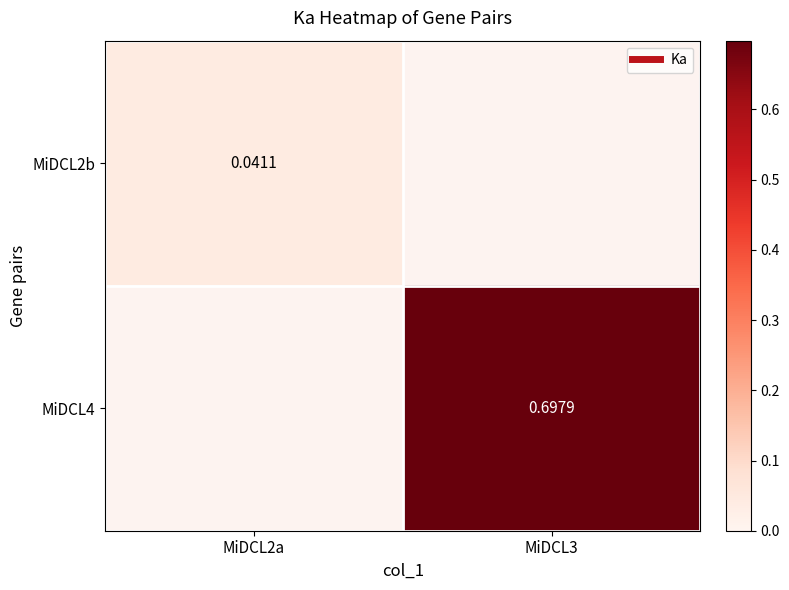

At how many categories does at least one series exceed 0?

2